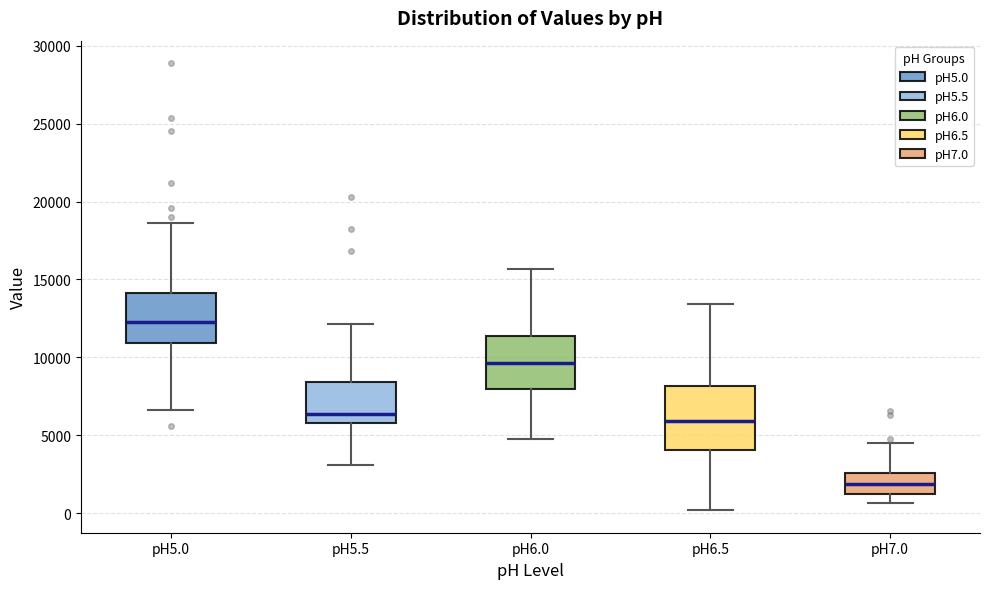

Which box has the lowest median line?

pH7.0